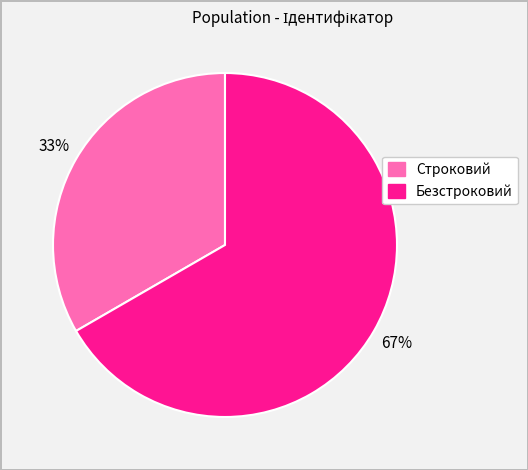

Rank the categories by value from lowest to highest.

Строковий, Безстроковий